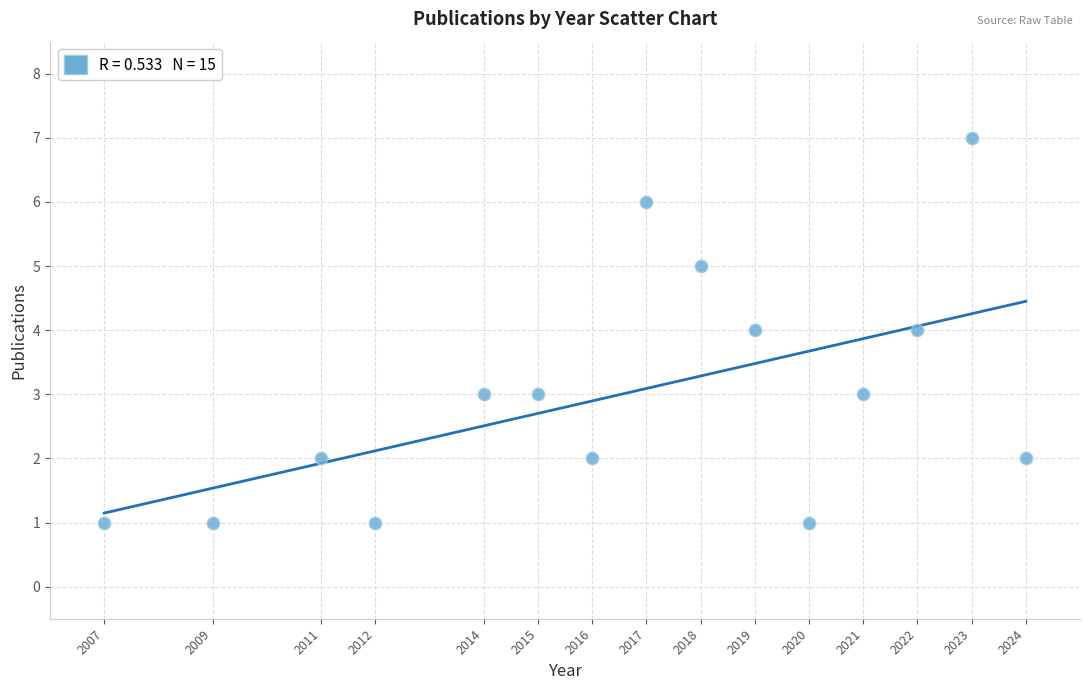

What is the range of Y values (max minus min)?

6